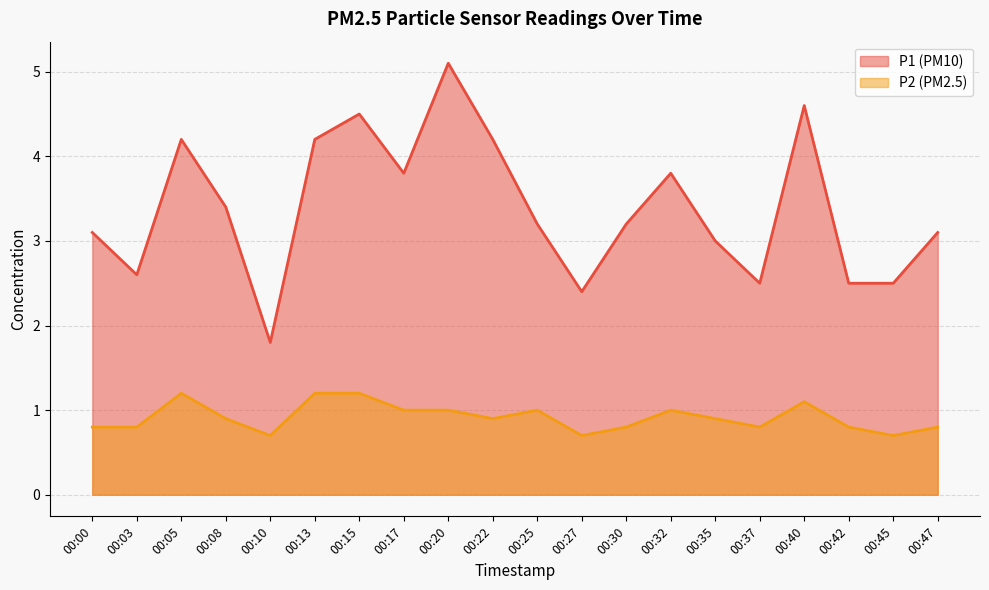

The P2 series shows 0.3 at 00:17. True or false?

False